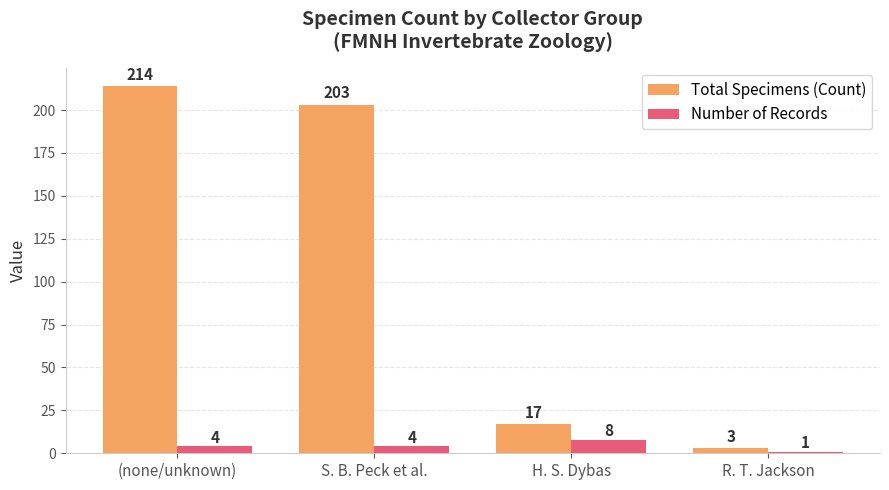

What is the difference between the second highest and minimum values in the Total Specimens (Count) series?

200